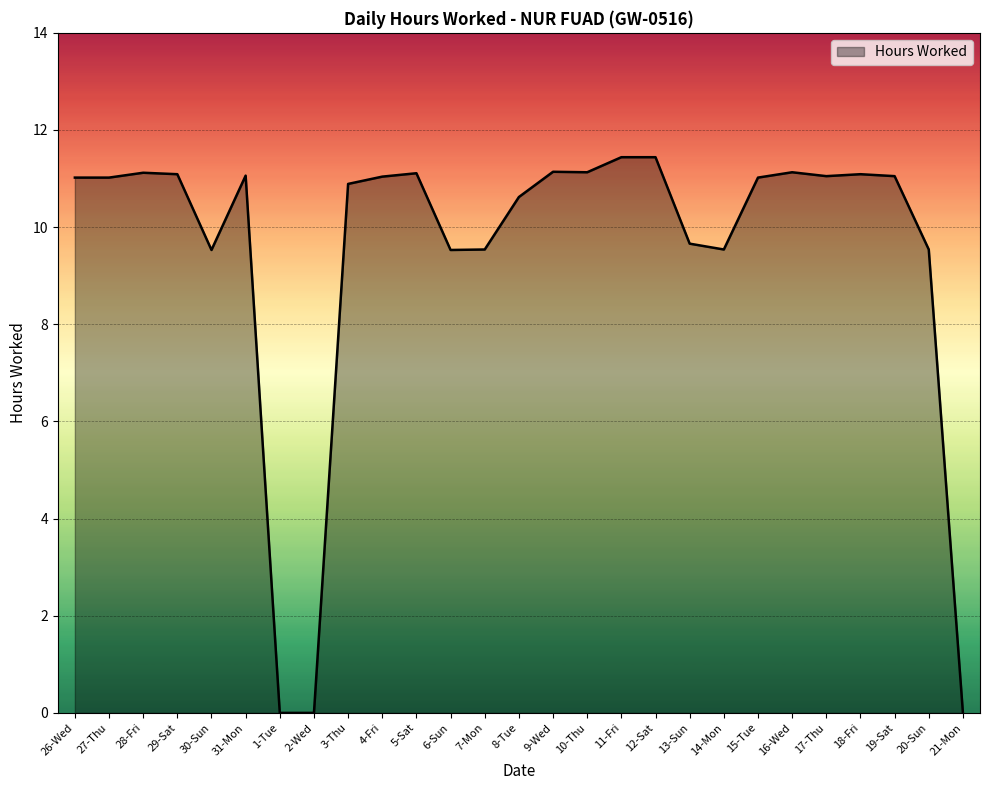

The chart shows a value of 11.0 at 4-Fri. True or false?

True